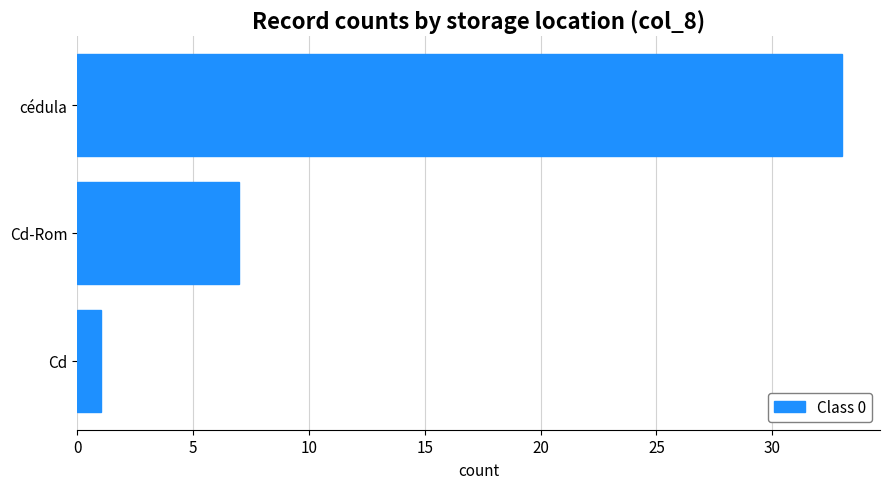

Reading top to bottom, extract all data points from this chart.

cédula=33	Cd-Rom=7	Cd=1